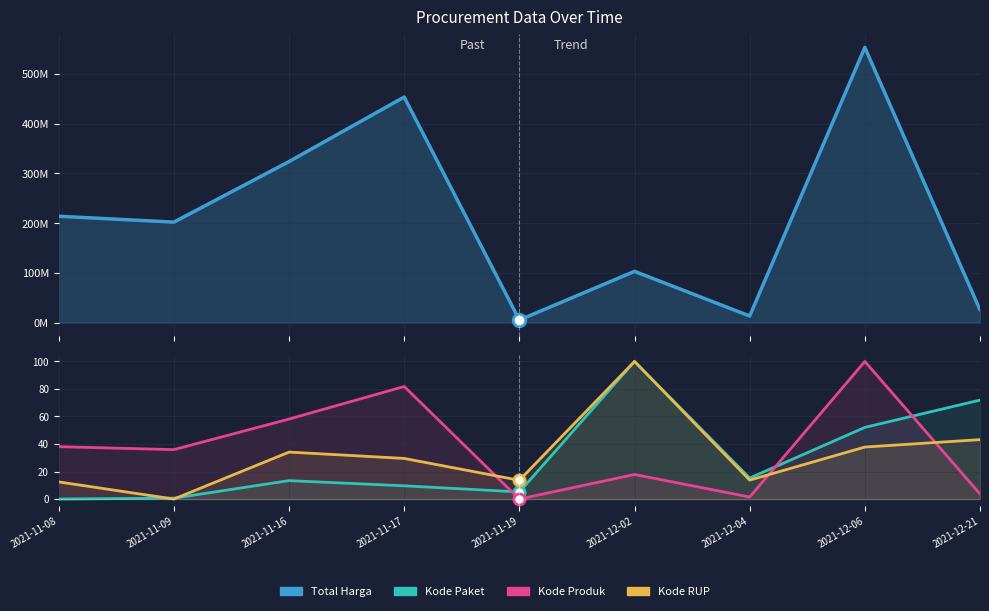

At which label does Kode Produk first exceed 29?

2021-11-16